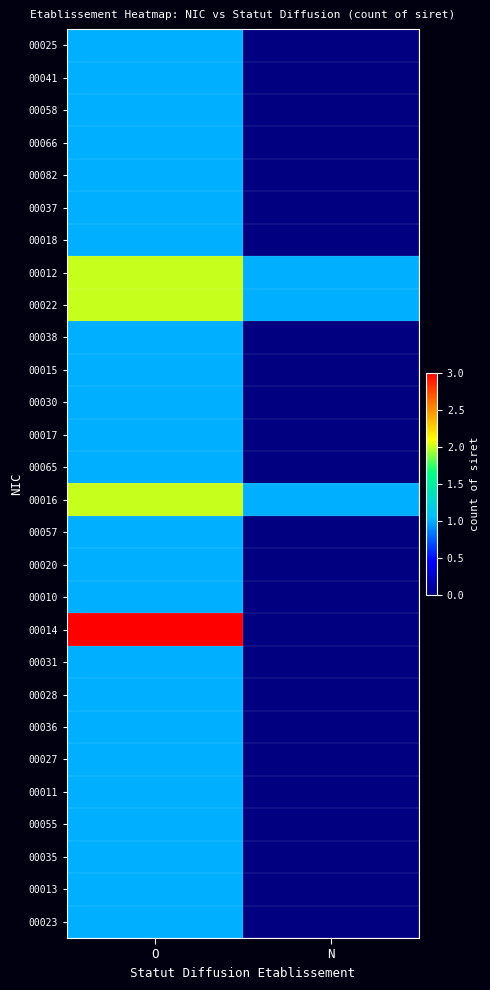

Reading left to right, what are all the values shown in this chart?

00025: O=1	N=0
00041: O=1	N=0
00058: O=1	N=0
00066: O=1	N=0
00082: O=1	N=0
00037: O=1	N=0
00018: O=1	N=0
00012: O=2	N=1
00022: O=2	N=1
00038: O=1	N=0
00015: O=1	N=0
00030: O=1	N=0
00017: O=1	N=0
00065: O=1	N=0
00016: O=2	N=1
00057: O=1	N=0
00020: O=1	N=0
00010: O=1	N=0
00014: O=3	N=0
00031: O=1	N=0
00028: O=1	N=0
00036: O=1	N=0
00027: O=1	N=0
00011: O=1	N=0
00055: O=1	N=0
00035: O=1	N=0
00013: O=1	N=0
00023: O=1	N=0